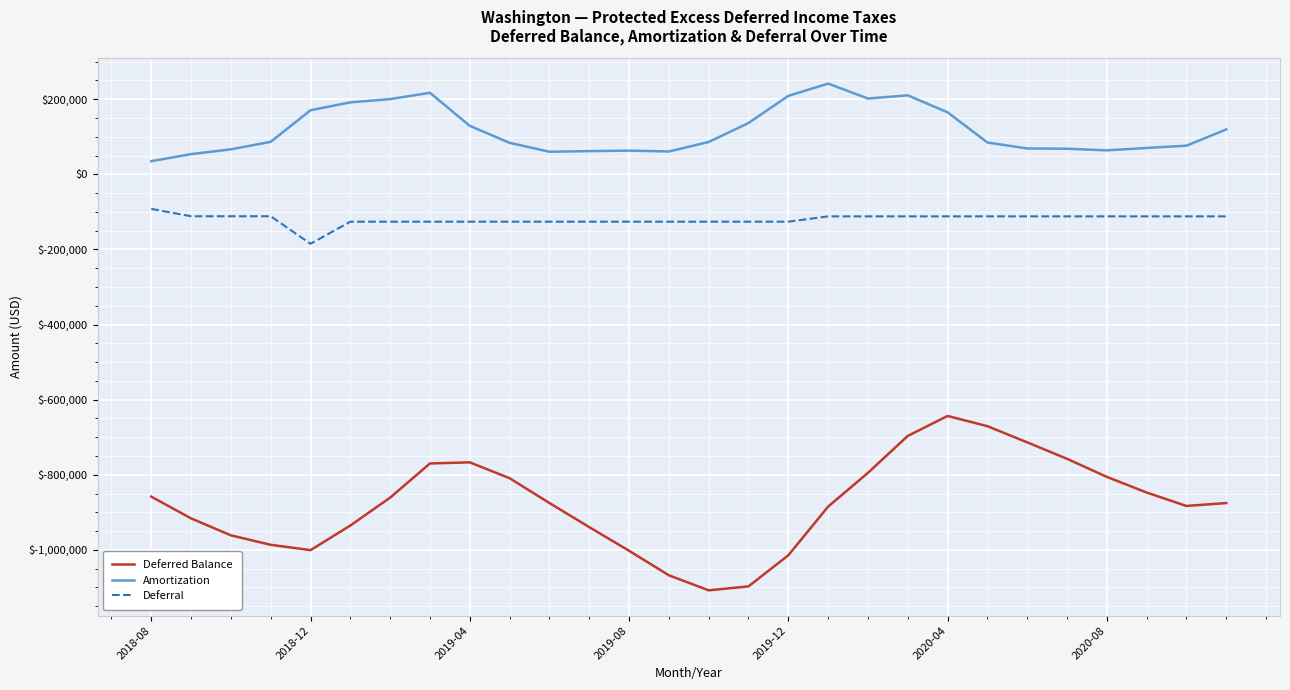

Which series has the widest spread of values?

Deferred Balance